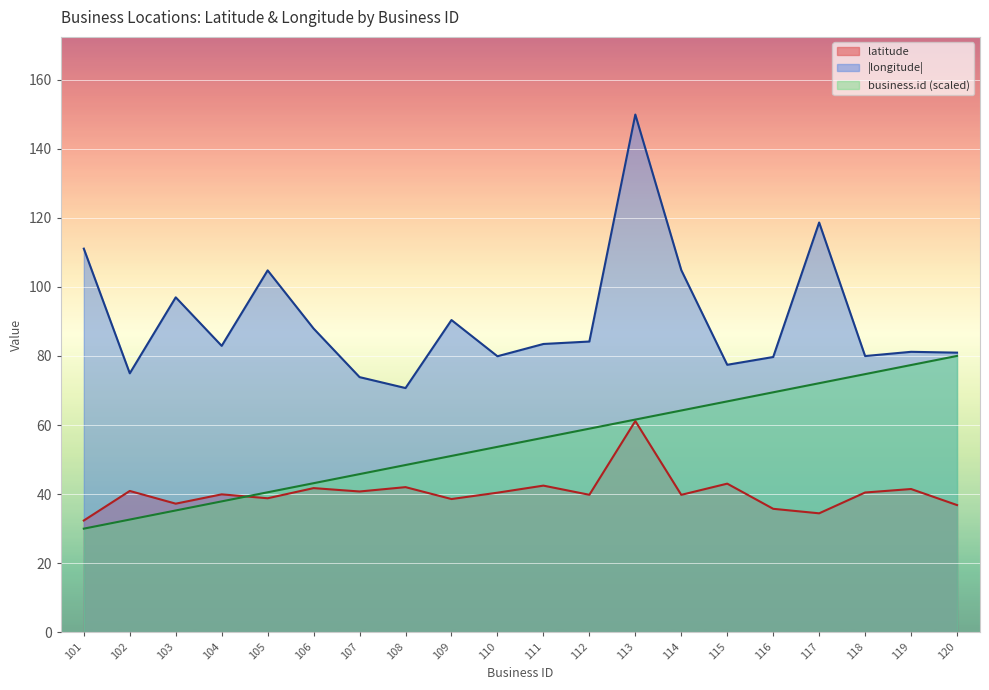

What is the difference between the highest and lowest values at 115?

34.4